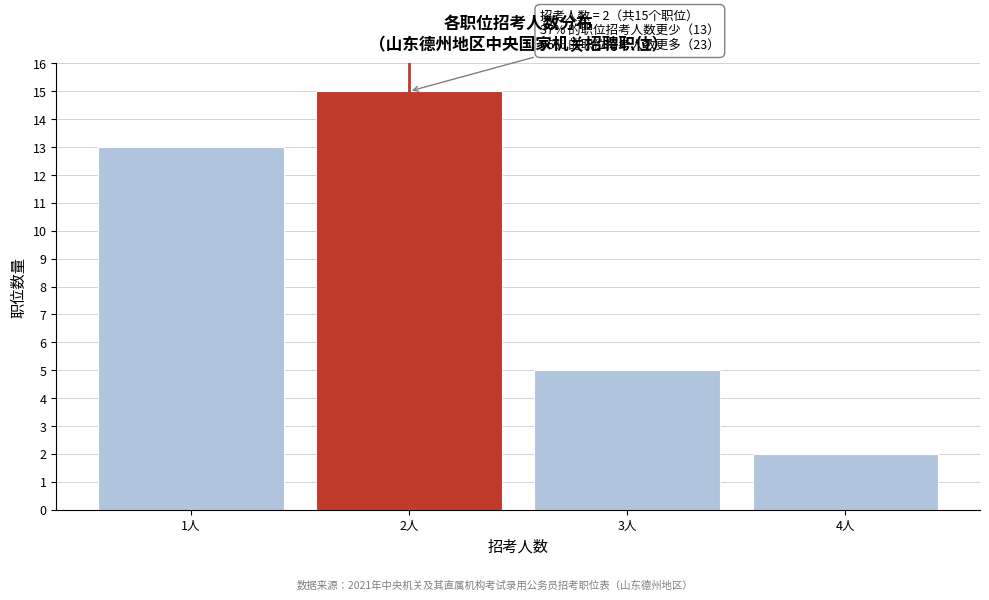

Reading left to right, extract all data points from this chart.

1人=13	2人=15	3人=5	4人=2